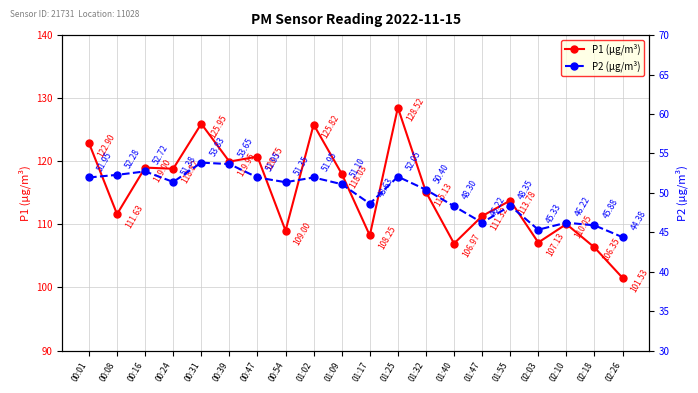

True or false: P2 (µg/m³) and P1 (µg/m³) cross at least once.

False